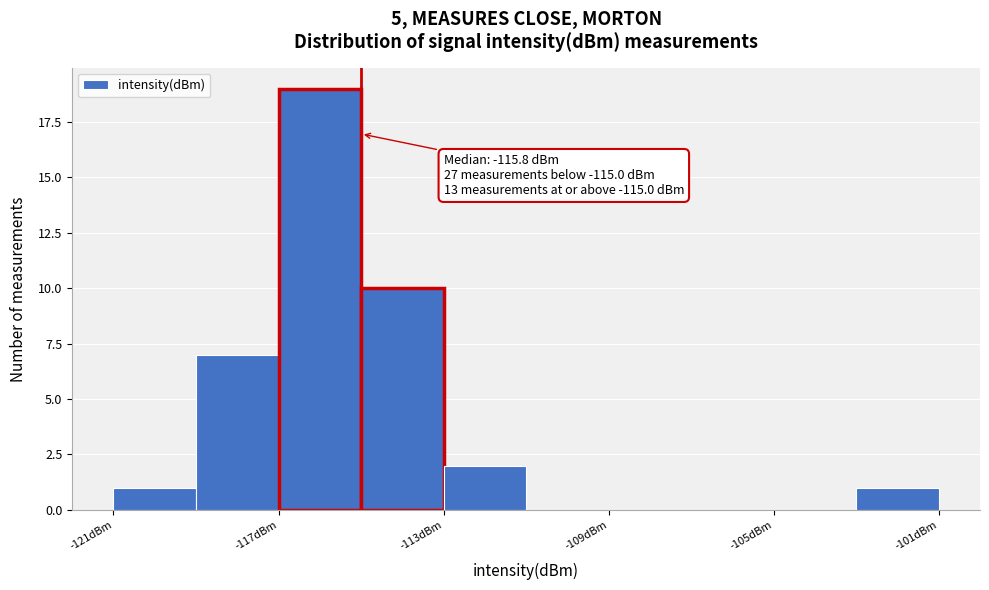

Which range on the x-axis has the tallest bar?

-117 to -115